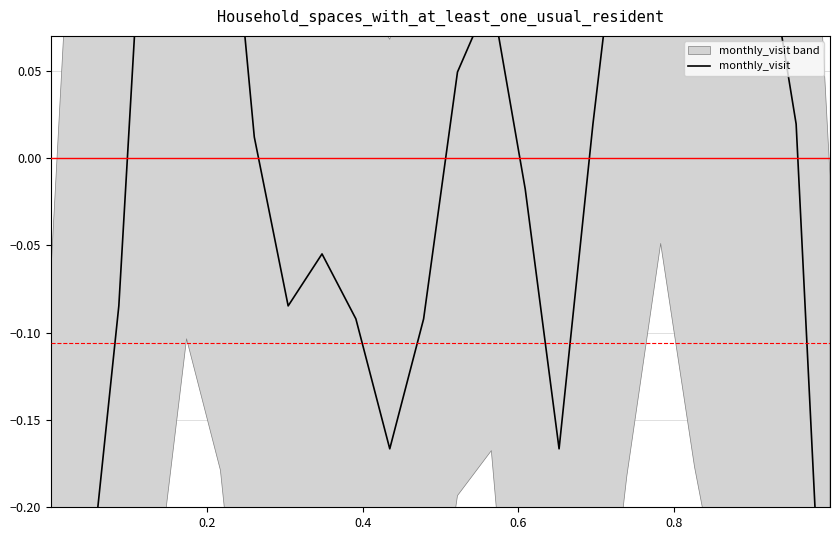

How many positive values are there?

13